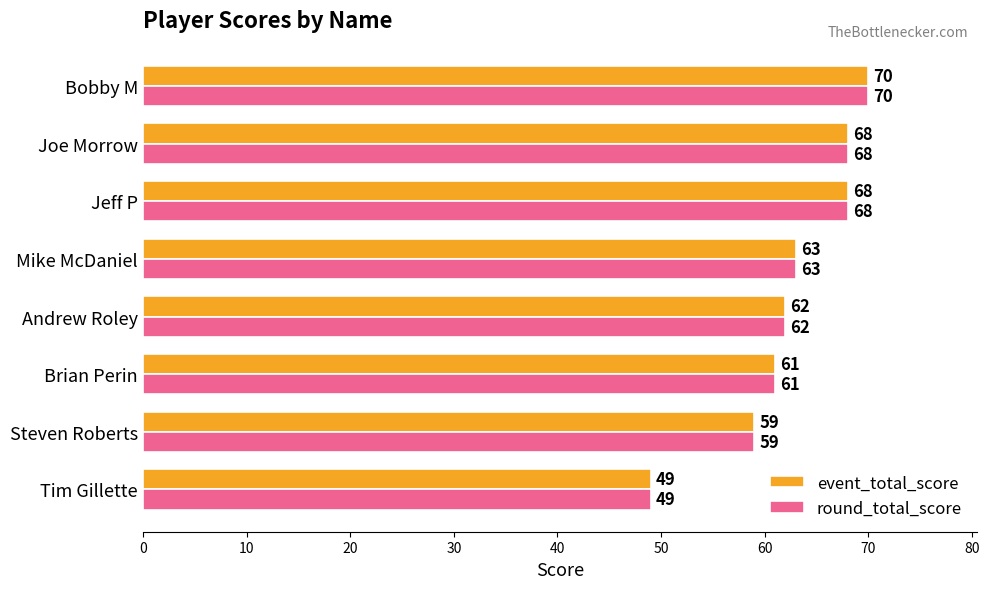

The value of event_total_score at Brian Perin is 97. True or false?

False